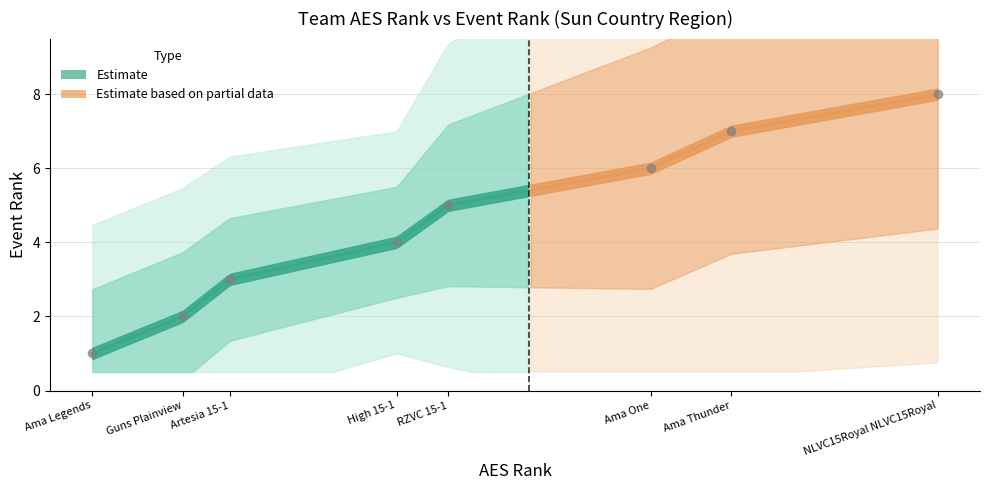

Which has a higher value, Ama One or RZVC 15-1?

Ama One